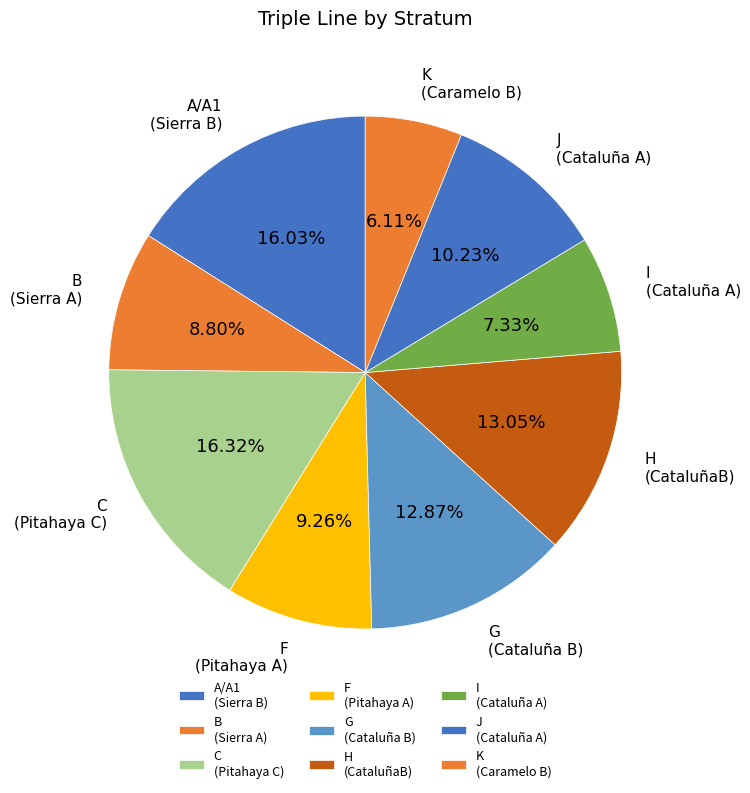

Does H (CataluñaB) represent more than half of the total?

No